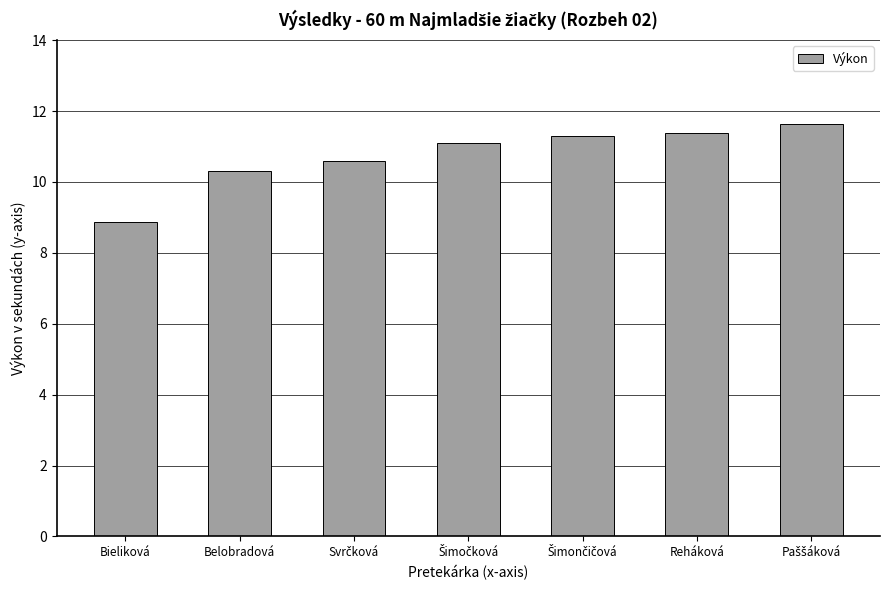

The value at Belobradová is 10.3. True or false?

True